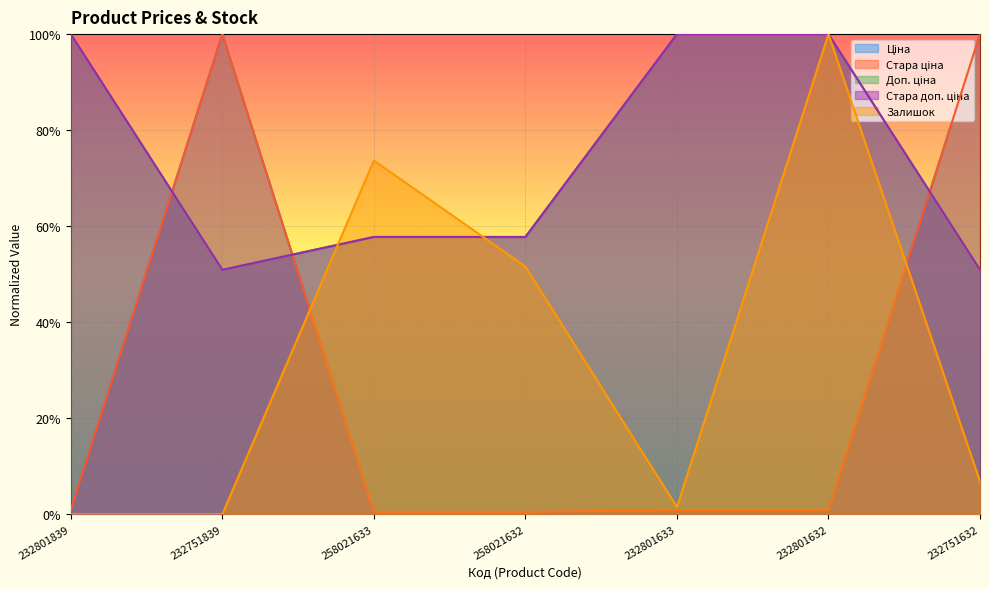

Rank the categories by Стара ціна value from lowest to highest.

258021633, 258021632, 232801839, 232801633, 232801632, 232751839, 232751632